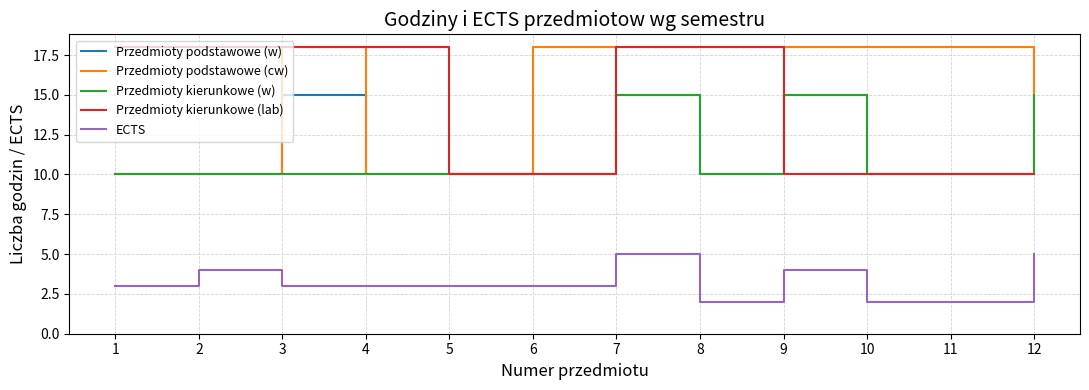

At how many categories does at least one series exceed 17?

10